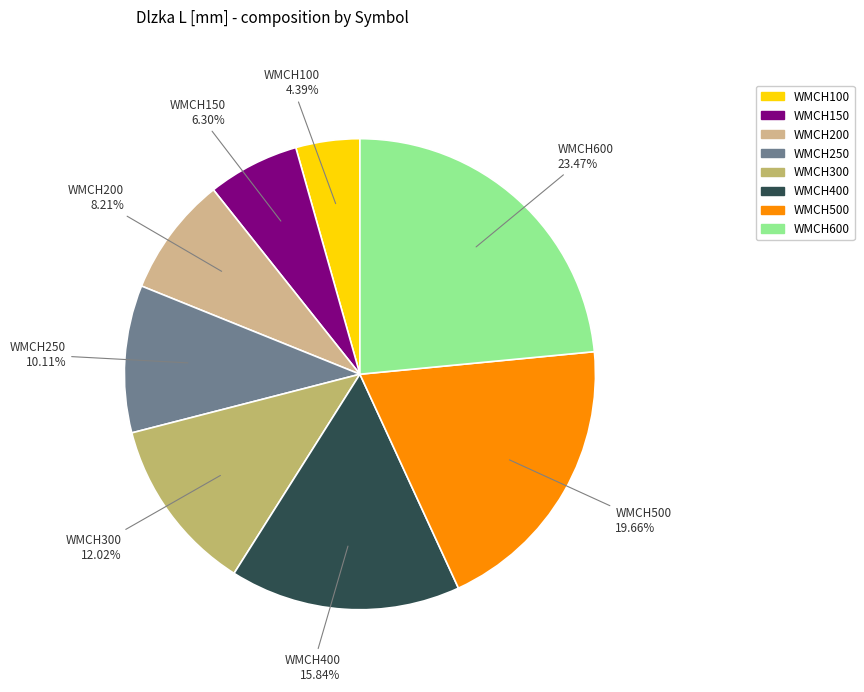

The WMCH500 slice represents 15% of the pie. True or false?

False